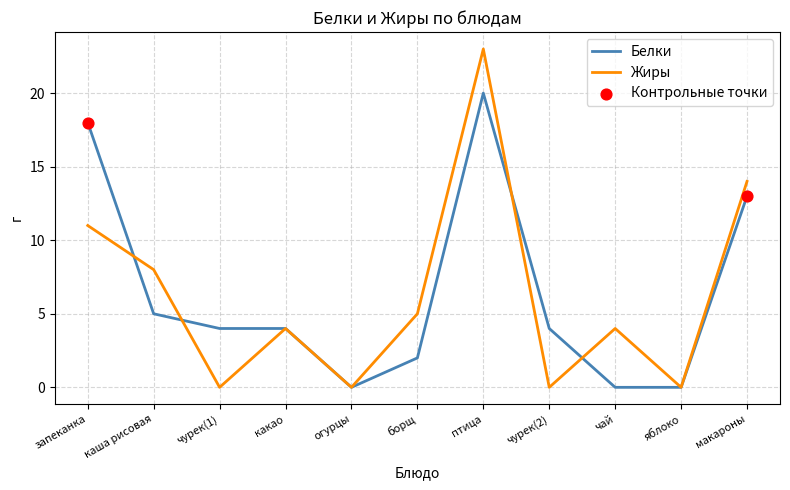

Which series changed the most between запеканка and яблоко?

Белки